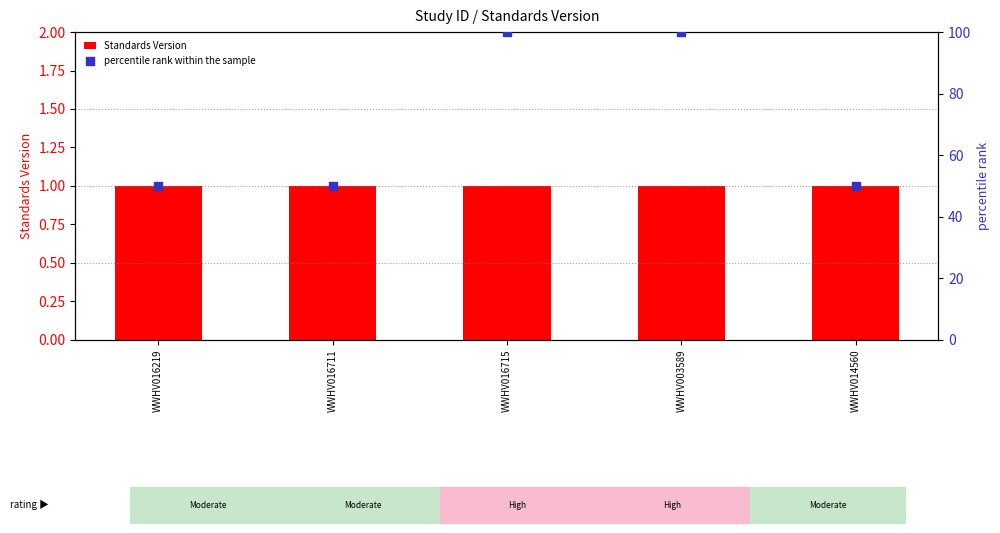

At which category is the sum across all series the highest?

WWHV016715